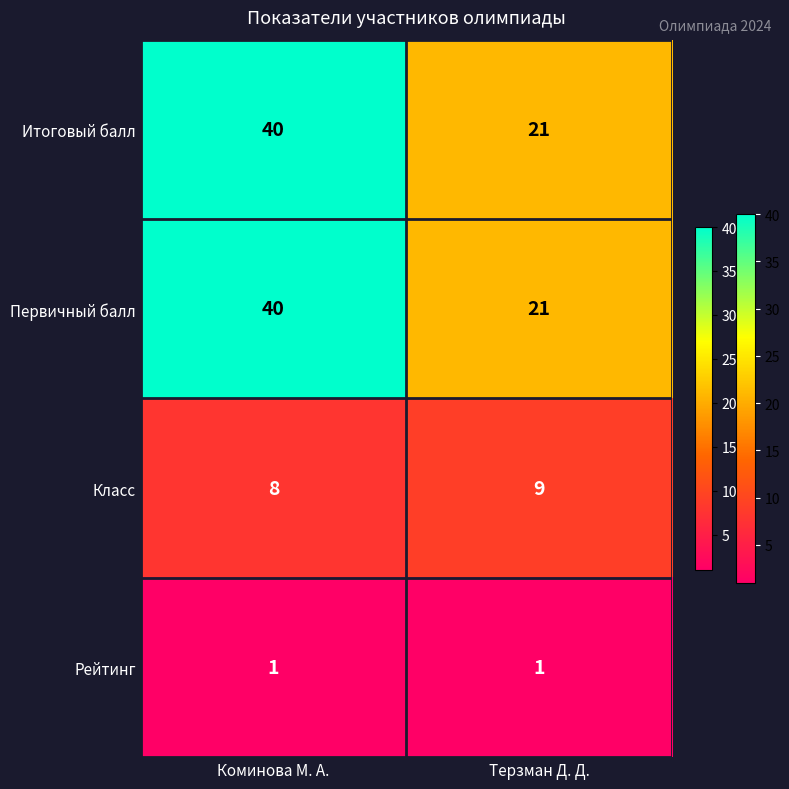

What is the spread (max minus min) of values at Коминова М. А.?

39